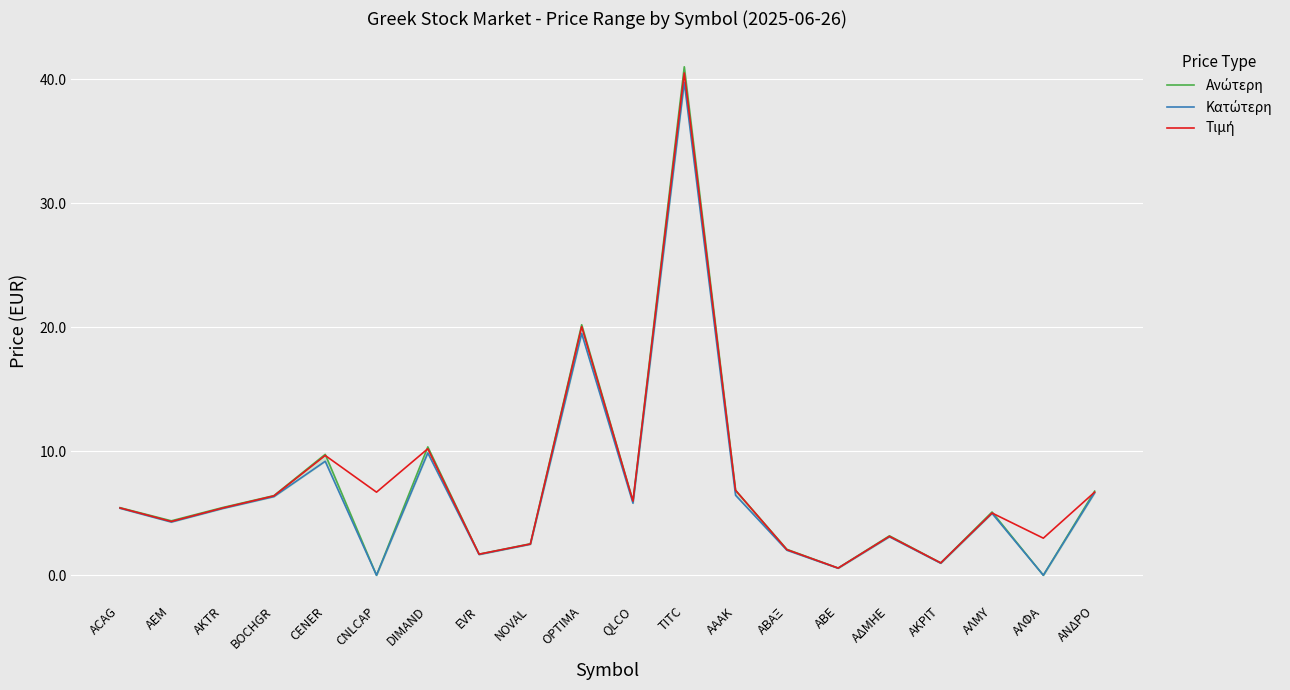

True or false: Ανώτερη and Κατώτερη cross at least once.

False